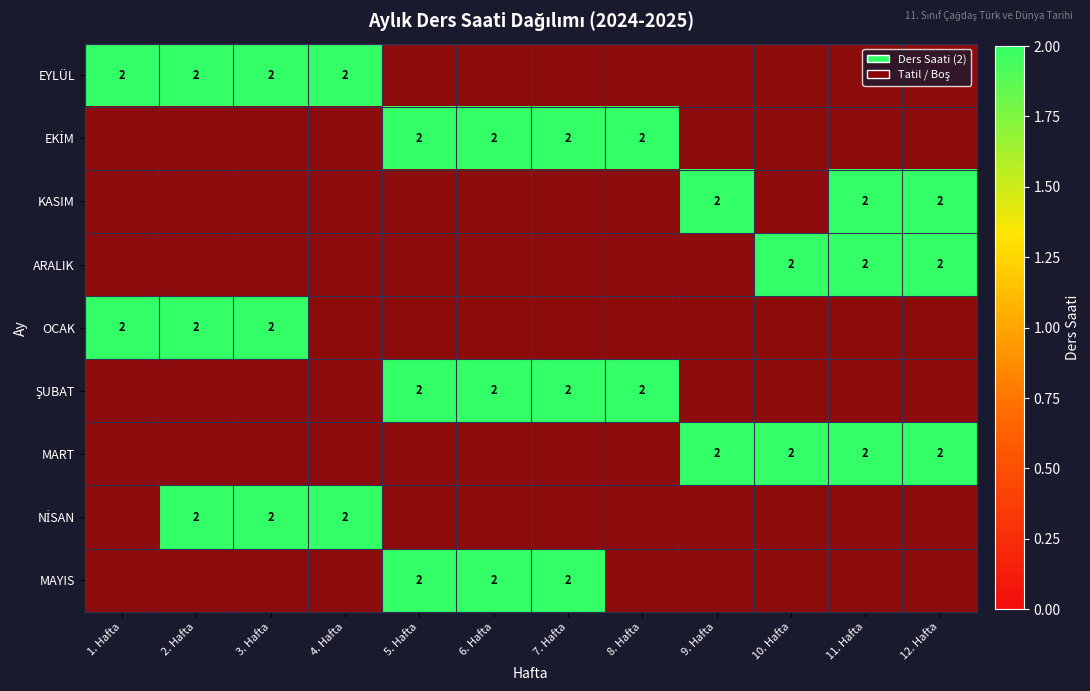

How many positive values does the EKİM series have?

4